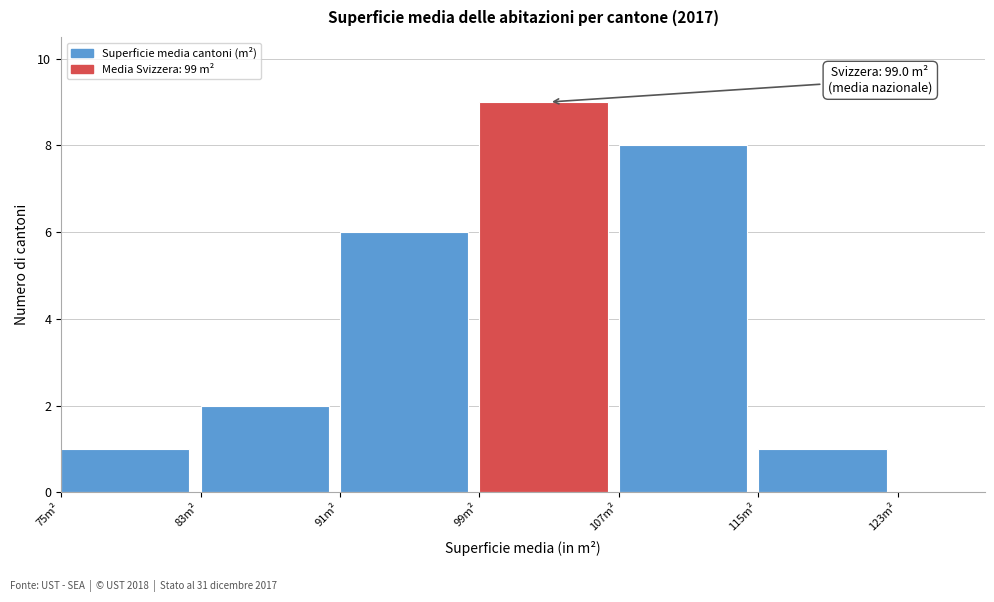

Over which range of the x-axis is the bar tallest?

99 to 107